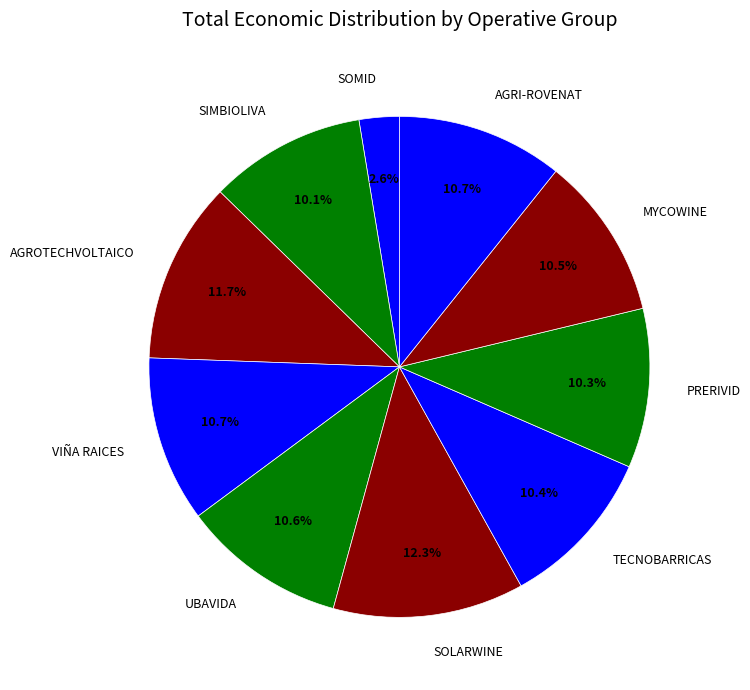

Is there any slice that represents more than half of the pie?

No